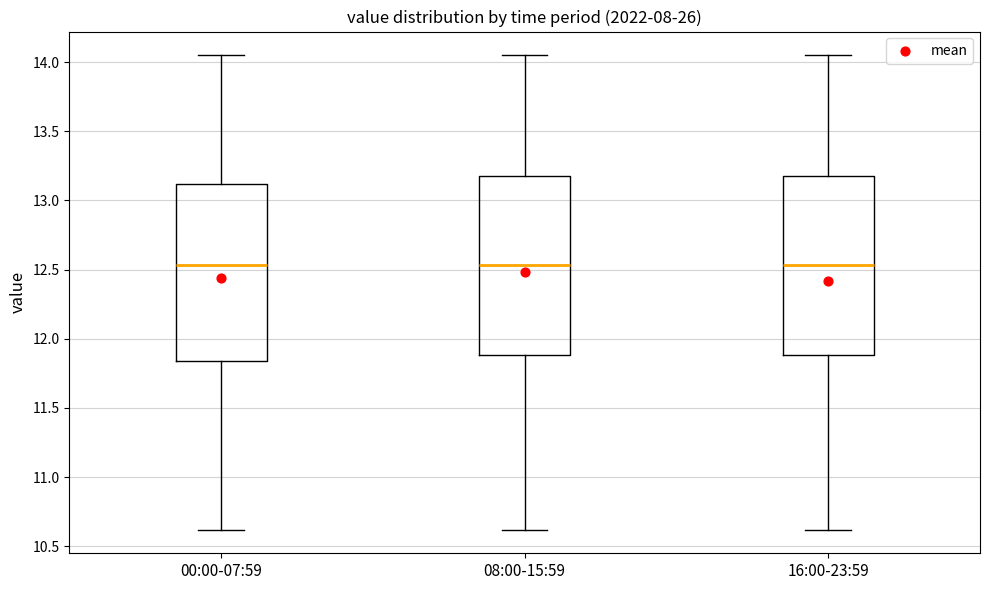

Reading left to right, transcribe this box plot: for each box, give where its median line is, the range the box spans, and where its two whiskers end, as read against the y-axis. The values are not printed on the chart, so give them approximately, as read against the axis.

00:00-07:59: median 12.55, box 11.85 to 13.10, whiskers 10.60 to 14.05
08:00-15:59: median 12.55, box 11.90 to 13.20, whiskers 10.60 to 14.05
16:00-23:59: median 12.55, box 11.90 to 13.20, whiskers 10.60 to 14.05